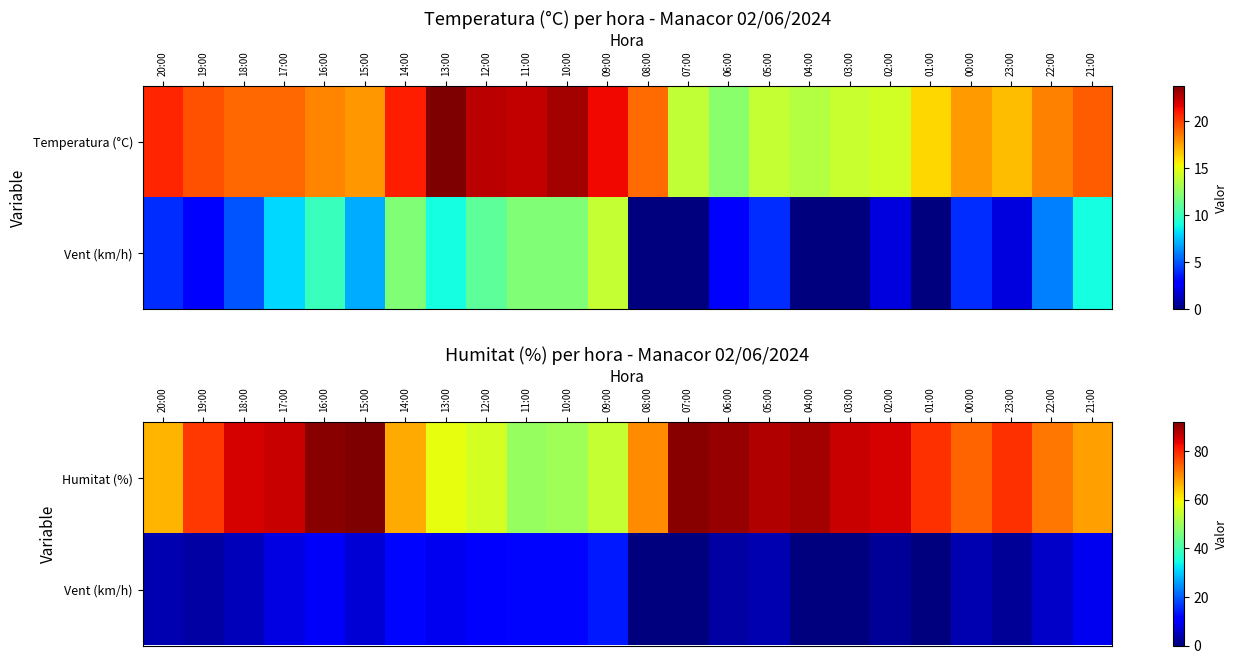

Is it true that Humitat (%) equals 54 at 09:00?

True